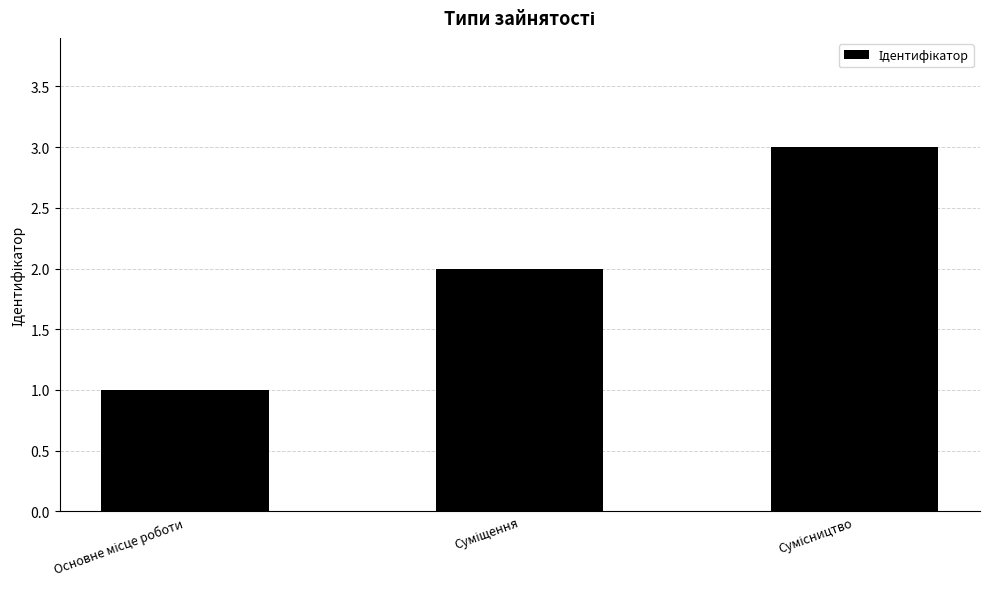

Count the number of categories in the chart.

3